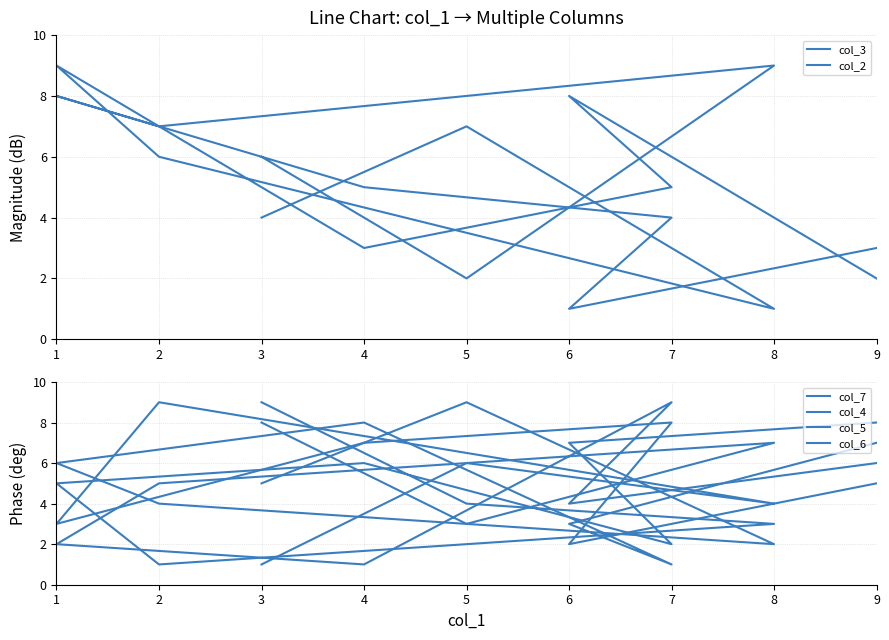

The col_4 series shows 5 at 3. True or false?

True